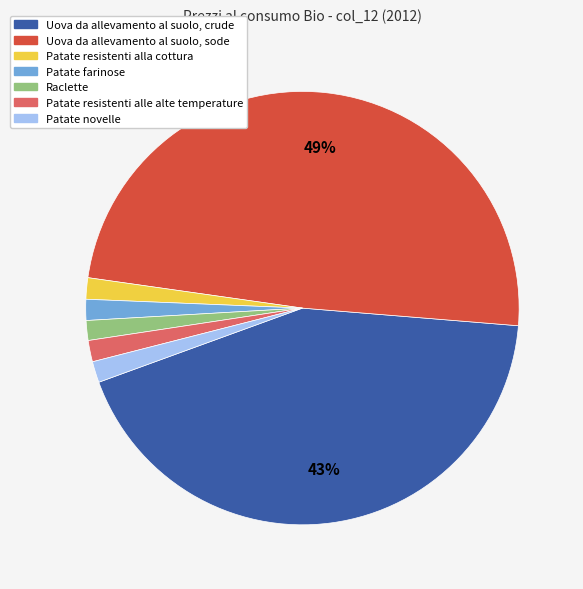

Does Patate resistenti alle alte temperature account for over 50% of the chart?

No